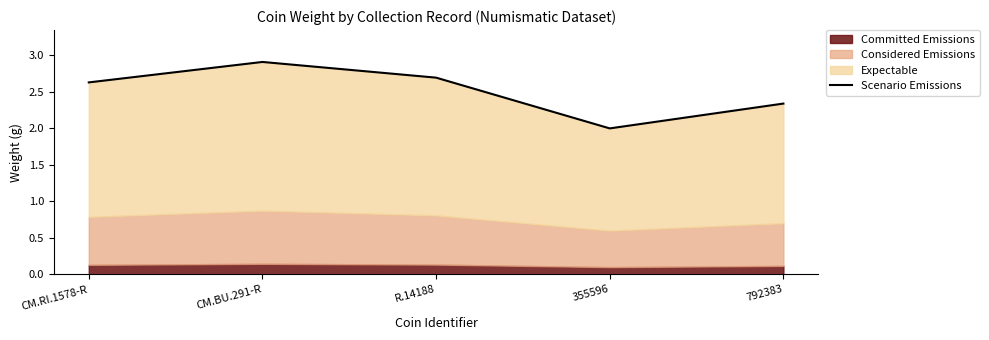

Where is the first local minimum?

355596